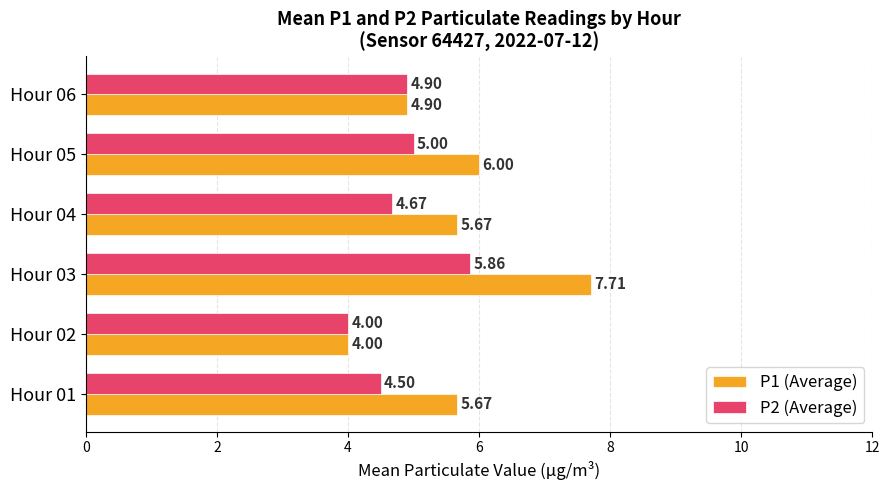

What is the difference between the maximum and minimum values in the P1 (Average) series?

3.7